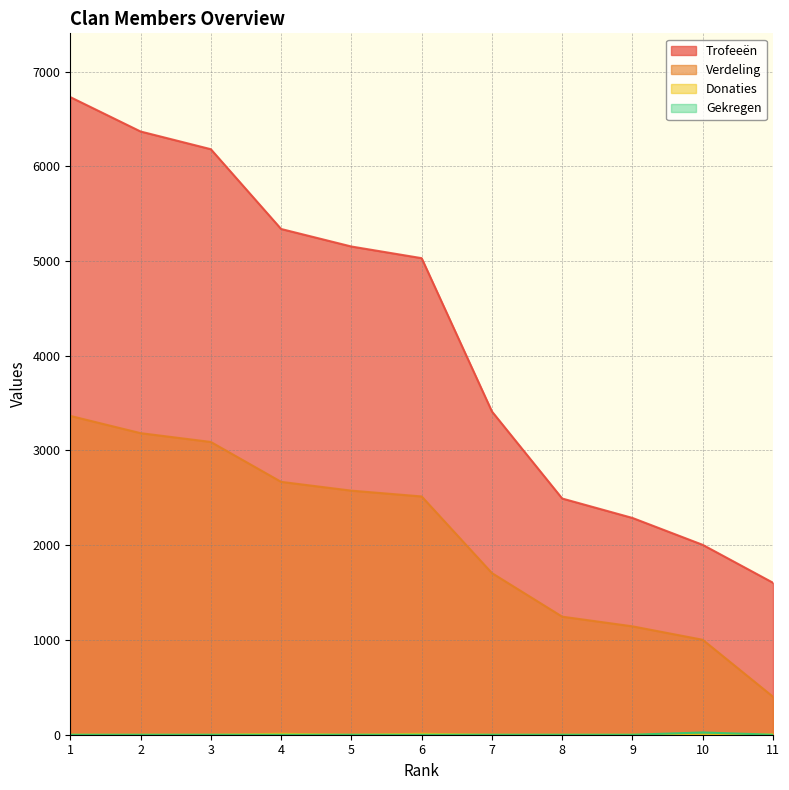

True or false: Gekregen has more than 0 points higher than both neighbors.

True